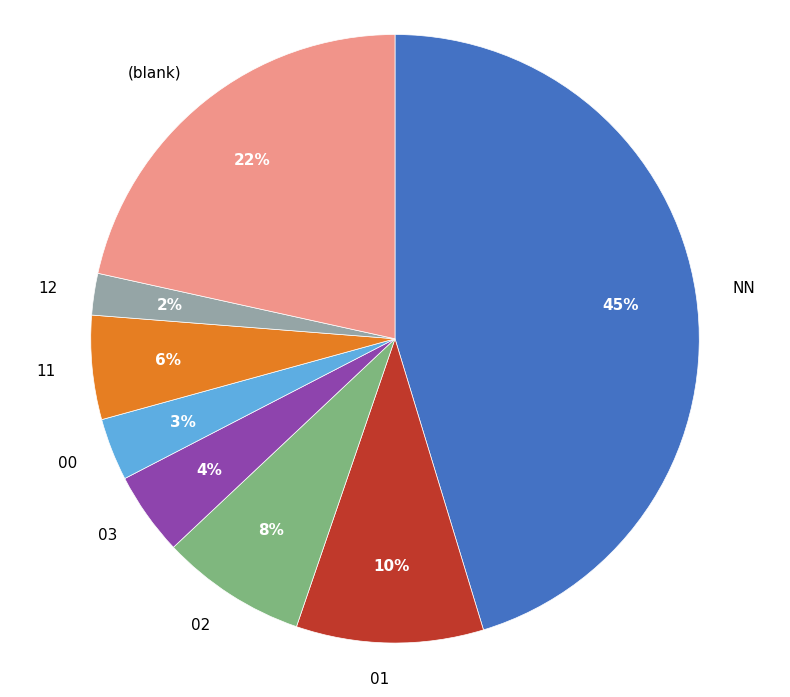

What is the largest slice in the pie chart?

NN